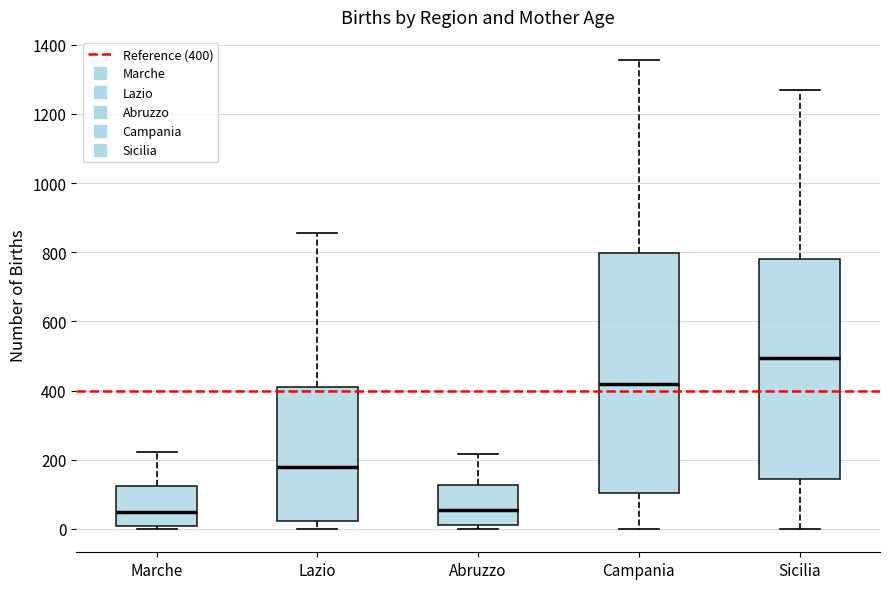

Reading left to right, read every box against the y-axis: the position of its median line, the range the box covers, and the ends of its whiskers. The values are not printed on the chart, so give them approximately, as read against the axis.

Marche: median 40, box 0 to 120, whiskers 0 (just below the box's lower edge) to 220
Lazio: median 180, box 20 to 420, whiskers 0 to 860
Abruzzo: median 60, box 20 to 120, whiskers 0 to 220
Campania: median 420, box 100 to 800, whiskers 0 to 1360
Sicilia: median 500, box 140 to 780, whiskers 0 to 1260